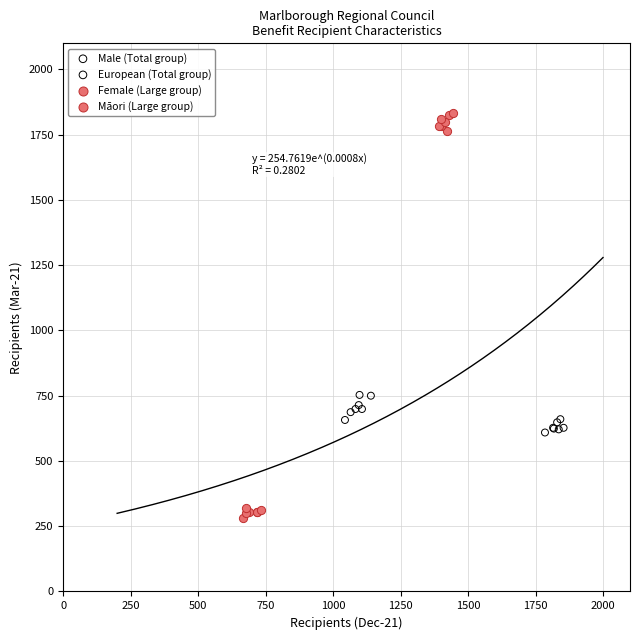

What are all the series names shown in the legend?

Male (Total group), European (Total group), Female (Large group), Māori (Large group)